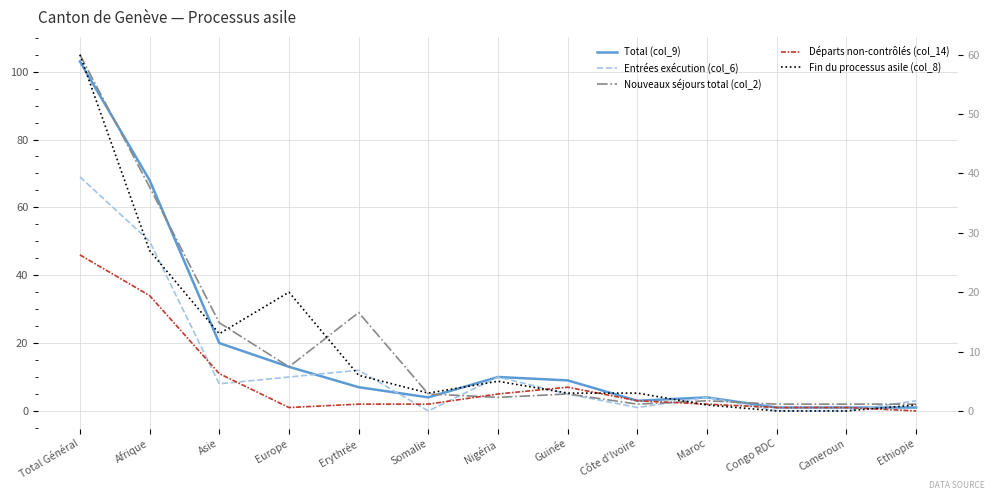

Between Somalie and Guinée, which series saw the biggest shift?

Total (col_9)